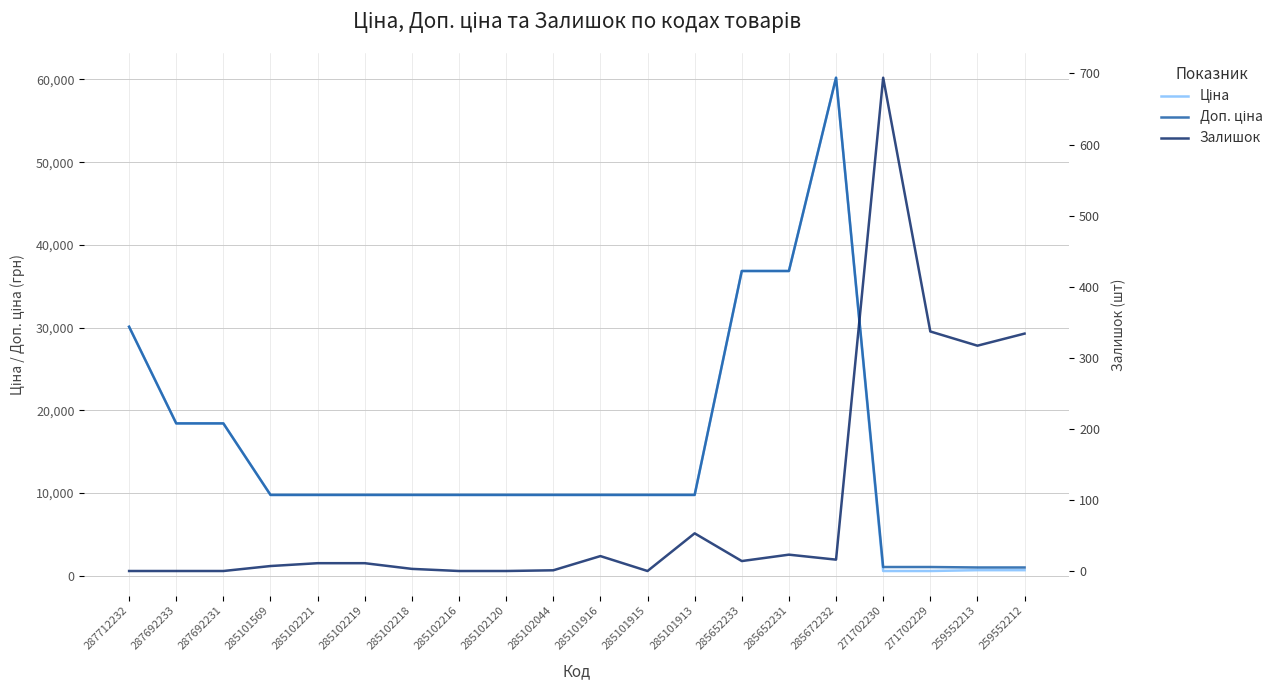

Reading left to right, what are all the values shown in this chart?

Ціна: 287712232=30102.8	287692233=18420.9	287692231=18420.9	285101569=9775.5	285102221=9775.5	285102219=9775.5	285102218=9775.5	285102216=9775.5	285102120=9775.5	285102044=9775.5	285101916=9775.5	285101915=9775.5	285101913=9775.5	285652233=36841.8	285652231=36841.8	285672232=60205.6	271702230=578.1	271702229=578.1	259552213=679.8	259552212=679.8
Доп. ціна: 287712232=30102.8	287692233=18420.9	287692231=18420.9	285101569=9775.5	285102221=9775.5	285102219=9775.5	285102218=9775.5	285102216=9775.5	285102120=9775.5	285102044=9775.5	285101916=9775.5	285101915=9775.5	285101913=9775.5	285652233=36841.8	285652231=36841.8	285672232=60205.6	271702230=1060.0	271702229=1060.0	259552213=1004.1	259552212=1004.1
Залишок: 287712232=0.0	287692233=0.0	287692231=0.0	285101569=7.0	285102221=11.0	285102219=11.0	285102218=3.0	285102216=0.0	285102120=0.0	285102044=1.0	285101916=21.0	285101915=0.0	285101913=53.0	285652233=14.0	285652231=23.0	285672232=16.0	271702230=694.0	271702229=337.0	259552213=317.0	259552212=334.0